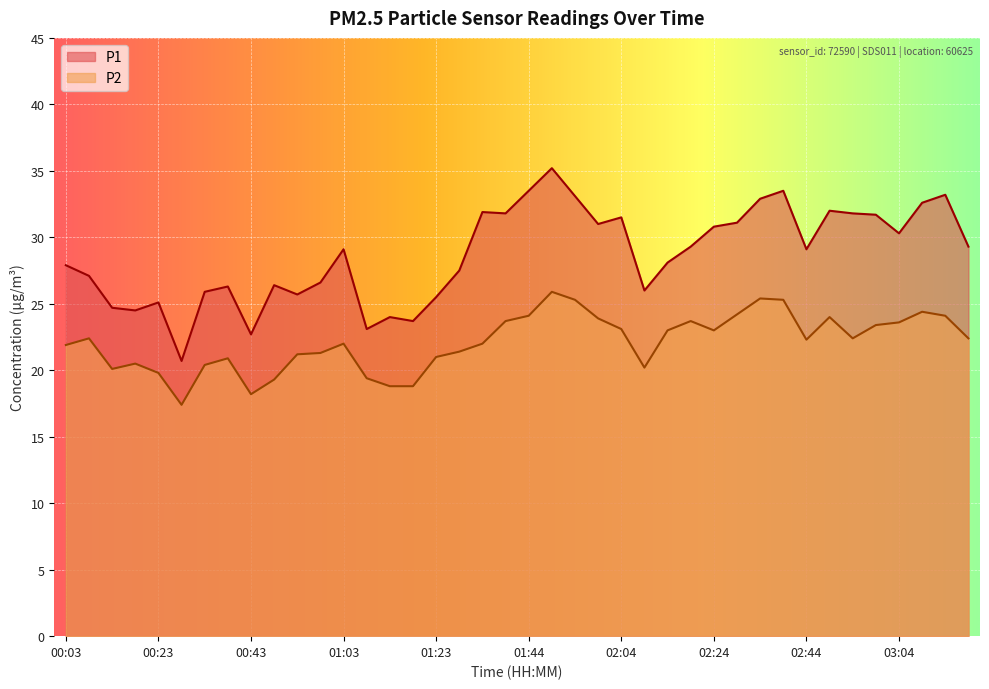

At which label is P1 closest to 27?

00:08